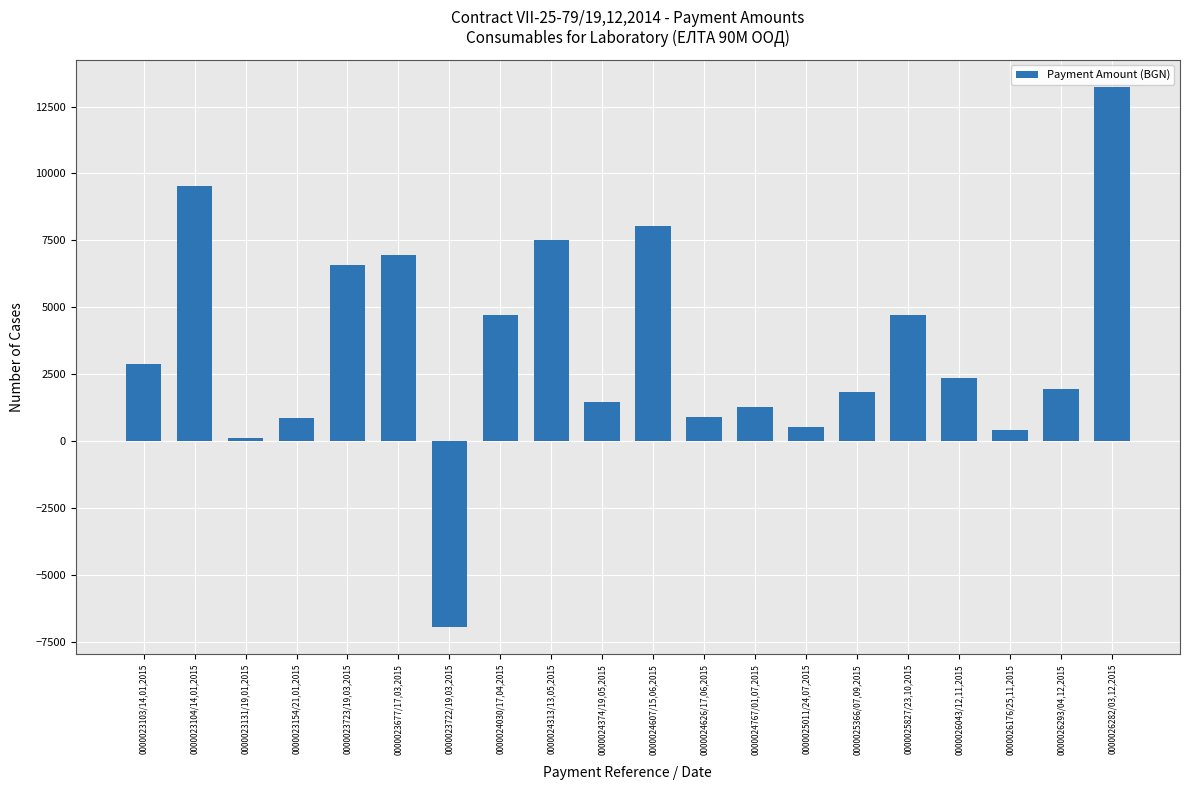

Read the value at 0000026176/25,11,2015.

432.0